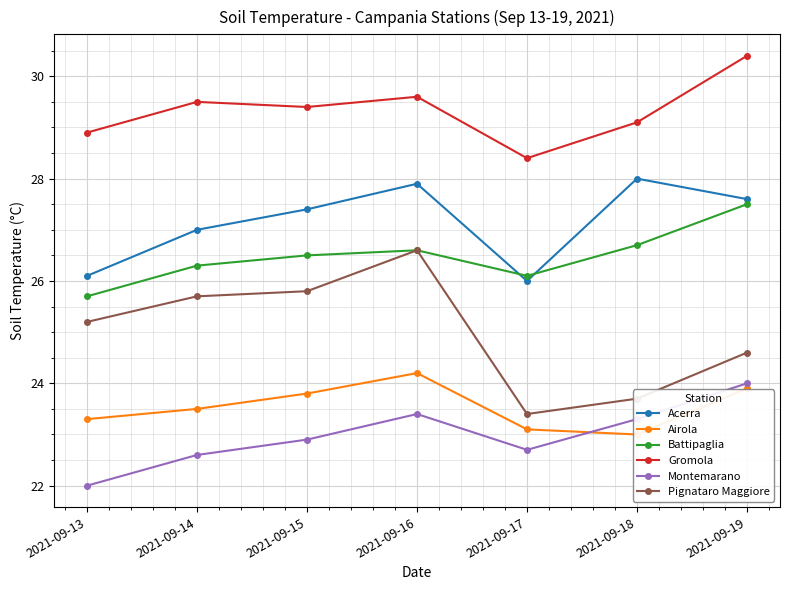

What is the greatest value displayed?

30.4